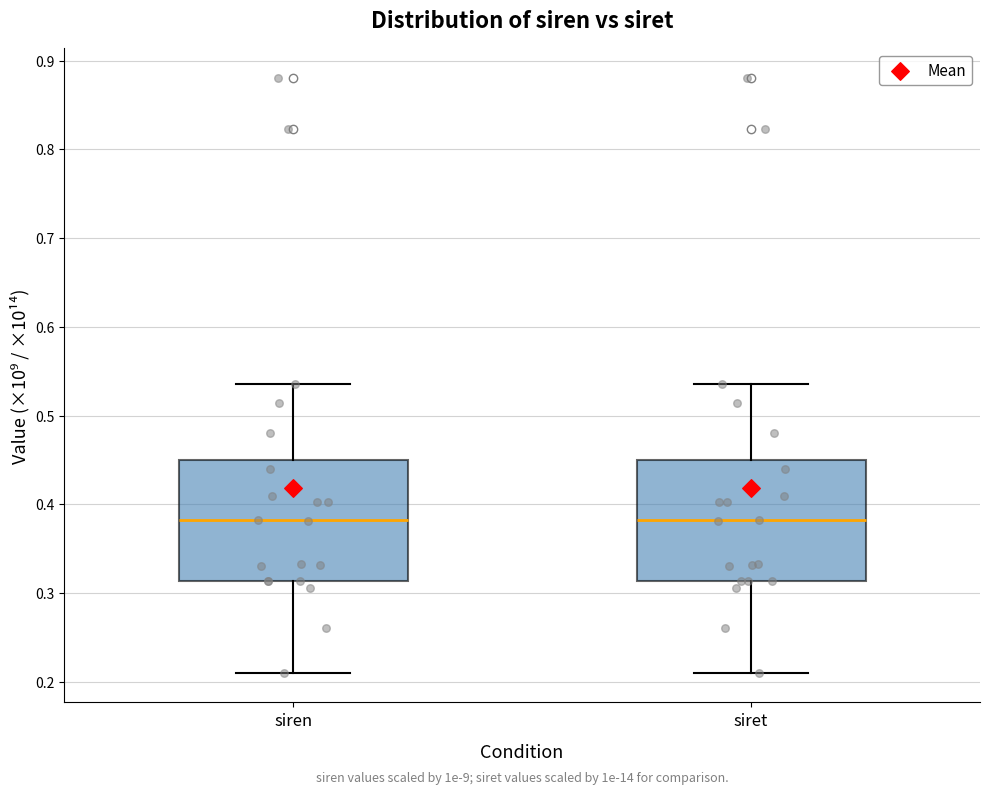

Reading left to right, read every box against the y-axis: the position of its median line, the range the box covers, and the ends of its whiskers. The values are not printed on the chart, so give them approximately, as read against the axis.

siren: median 0.38, box 0.31 to 0.45, whiskers 0.21 to 0.54
siret: median 0.38, box 0.31 to 0.45, whiskers 0.21 to 0.54